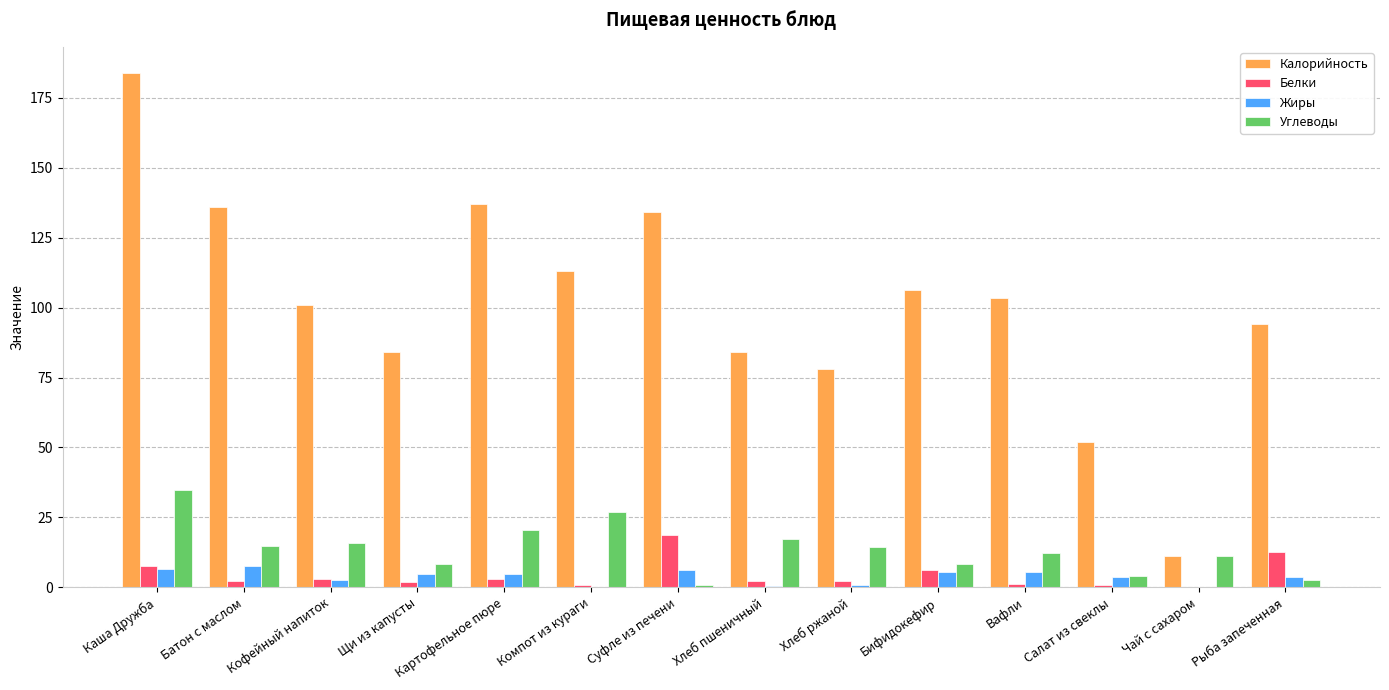

What is the sum of all Белки values?

63.7